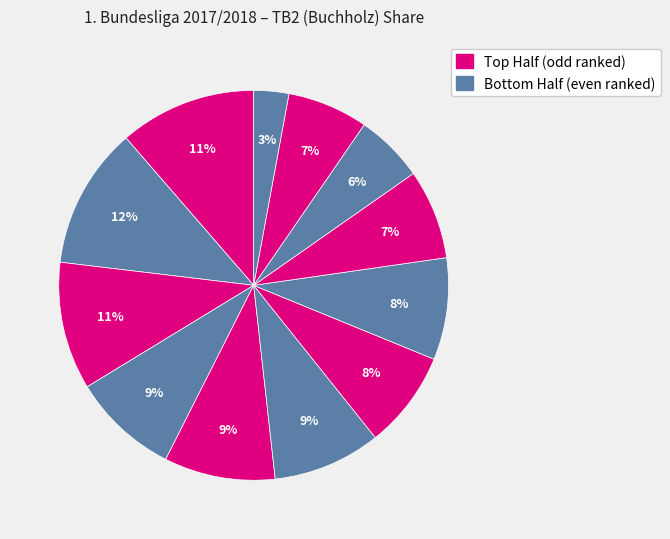

Count the number of slices in the pie.

12